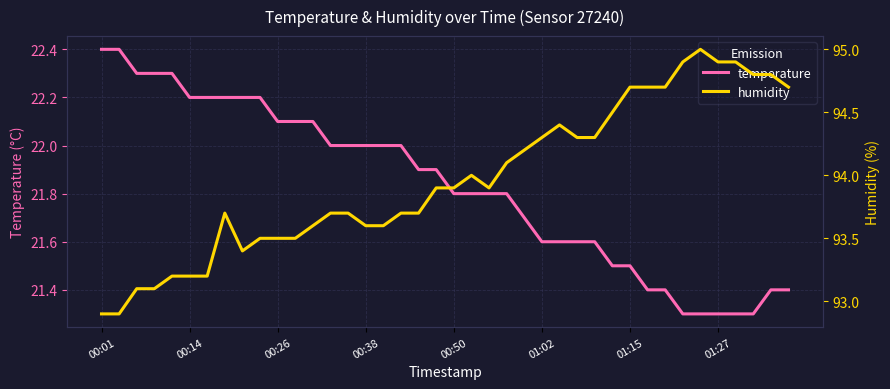

The temperature series shows 21.4 at 32. True or false?

True